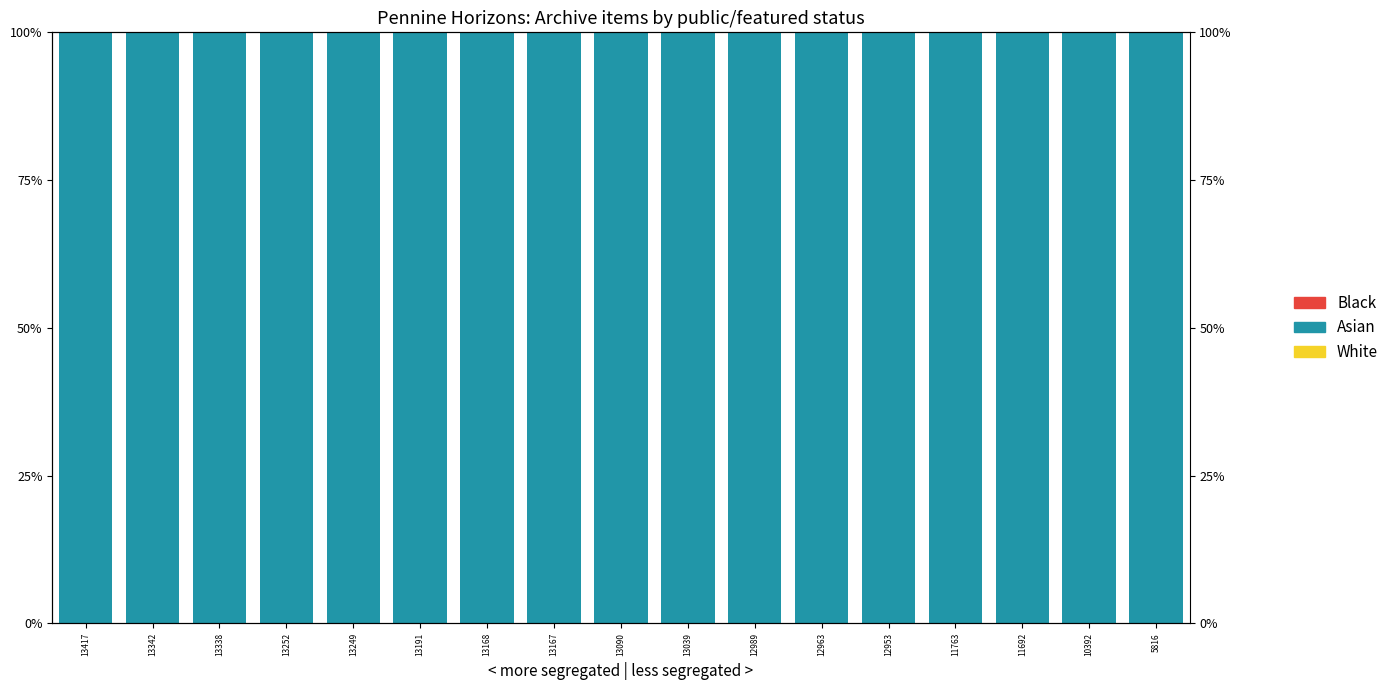

Rank the series by their maximum value, from lowest to highest.

Black, White, Asian